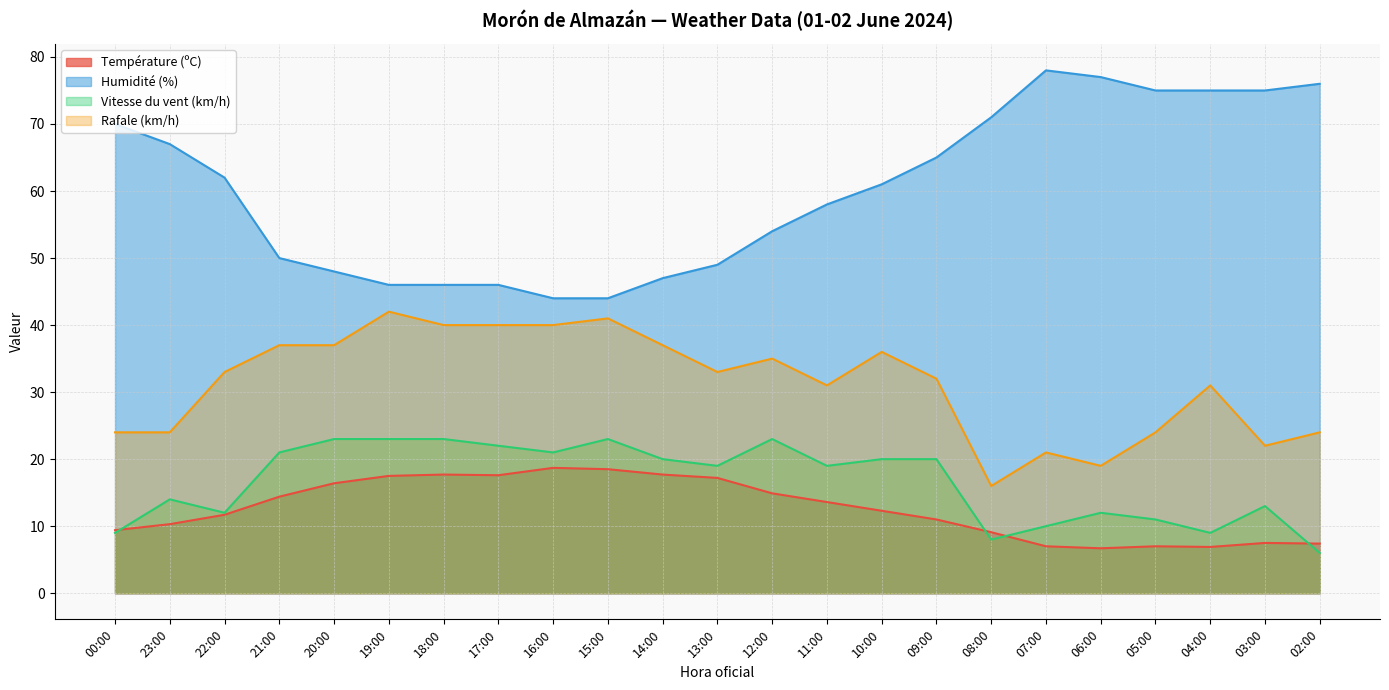

True or false: Température (ºC) and Rafale (km/h) cross at least once.

False